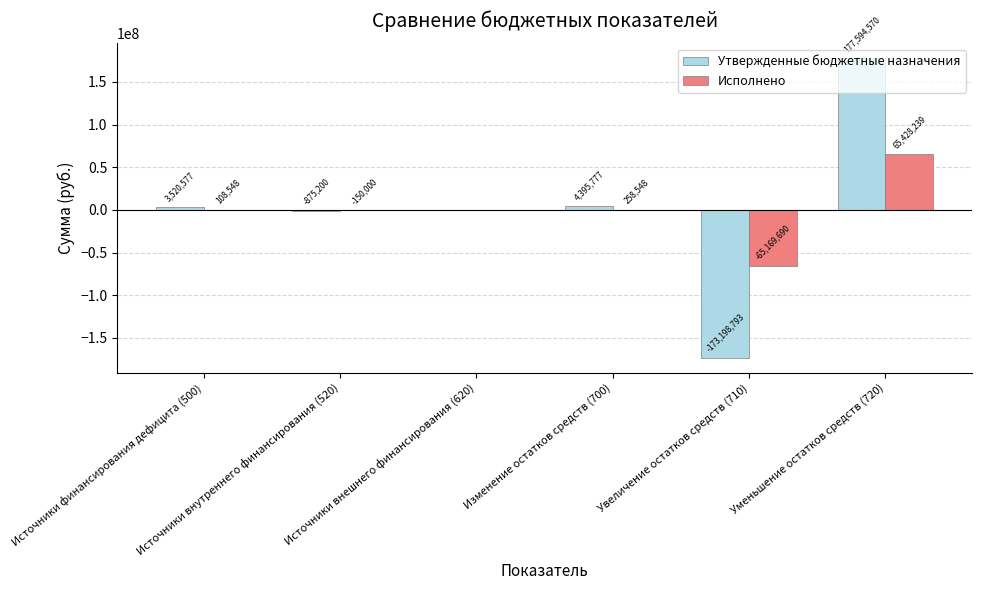

What is the sum of the Утвержденные бюджетные назначения values at Увеличение остатков средств (710) and Уменьшение остатков средств (720)?

4395776.8